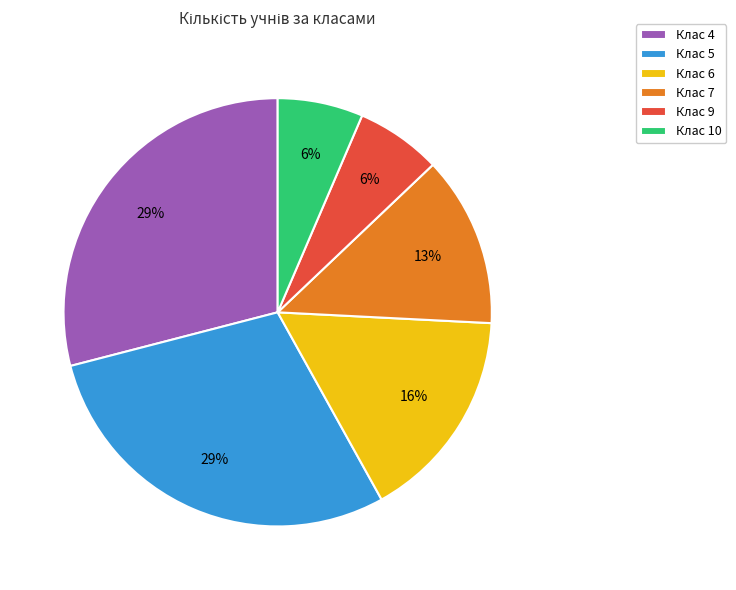

Between Клас 7 and Клас 4, which is larger?

Клас 4